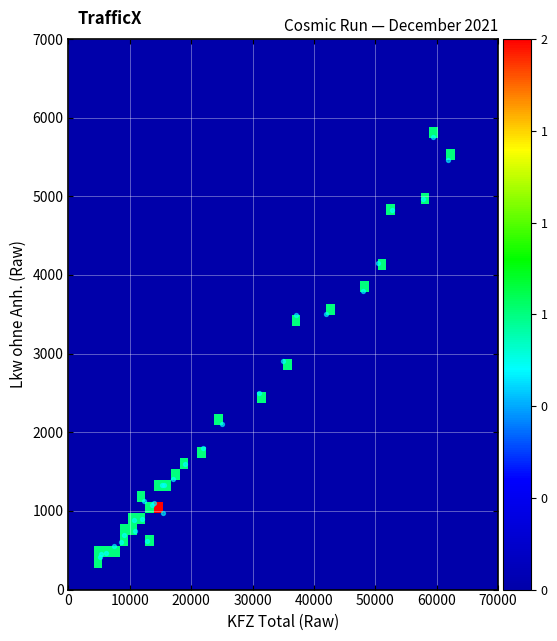

What Y value in the scatter plot is closest to 3084?

2900